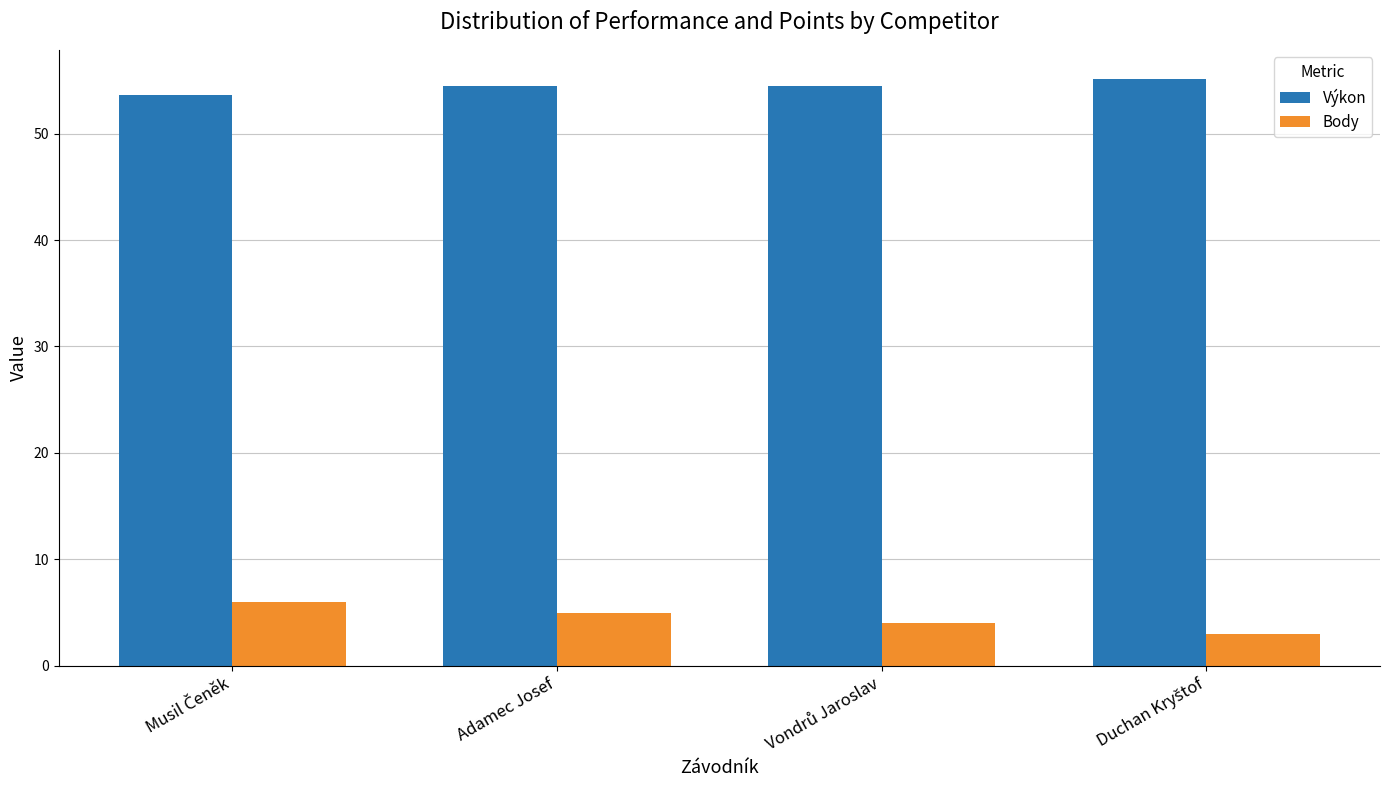

At how many categories does at least one series exceed 15?

4